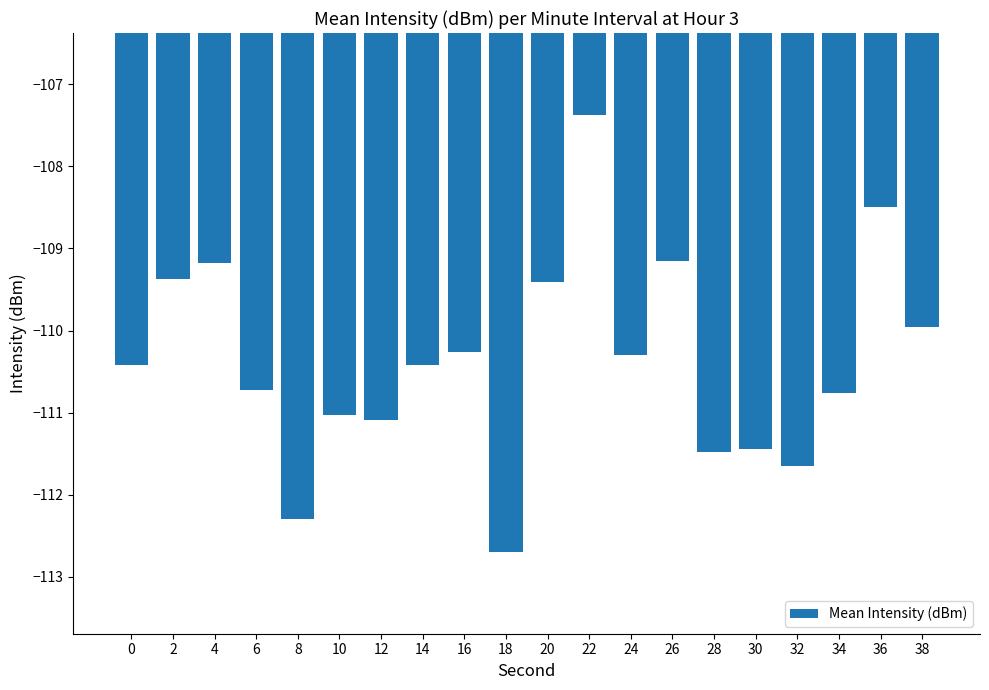

Which label corresponds to the largest value in the chart?

22